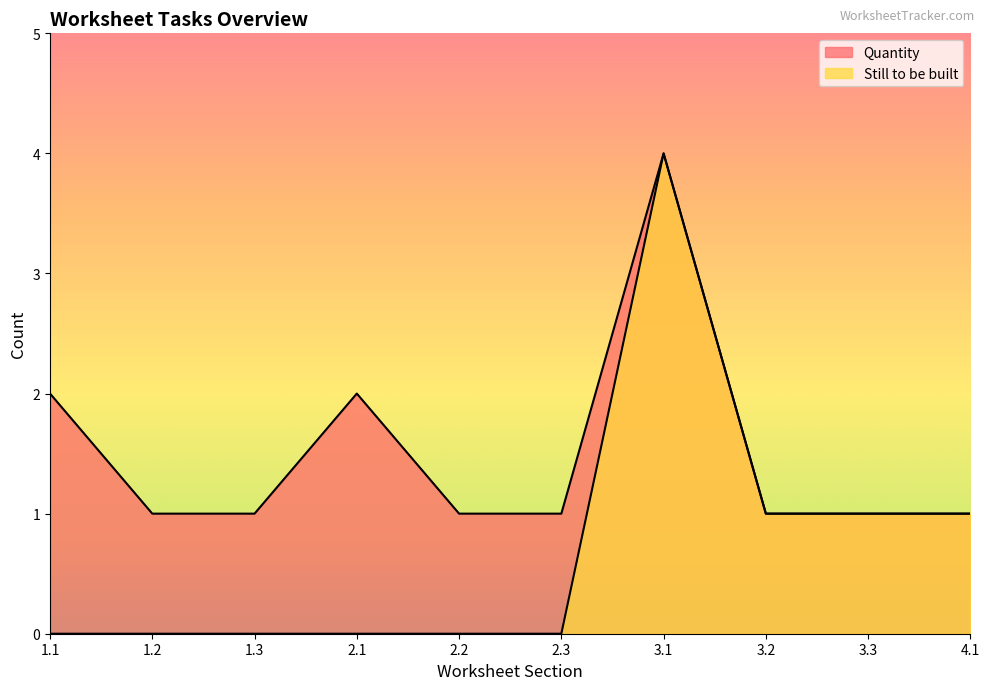

Is it true that Still to be built equals 0 at 2.3?

True